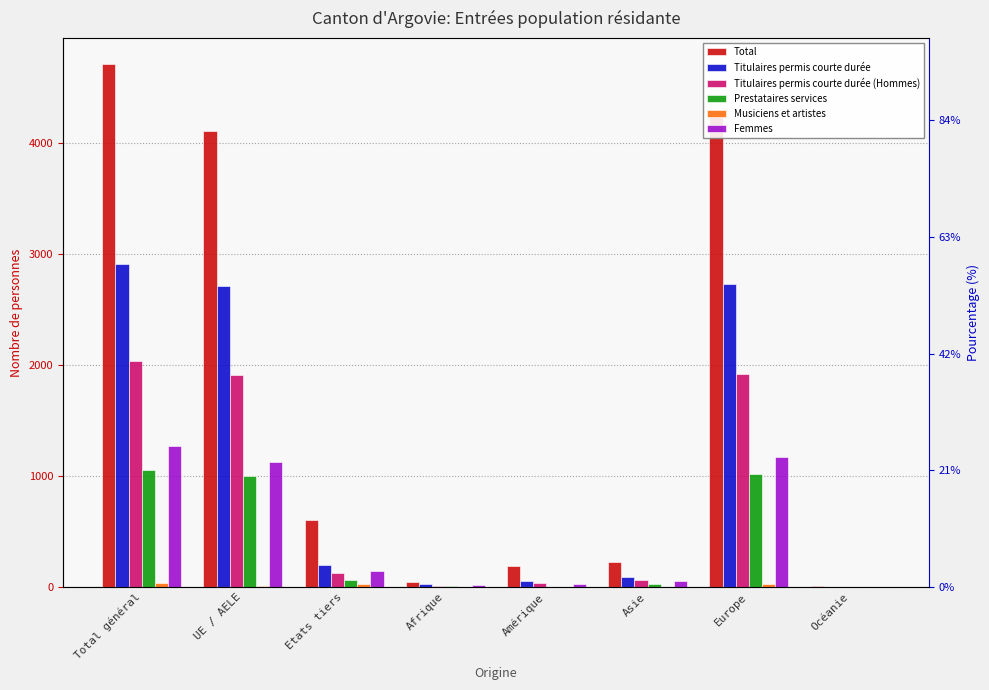

What is the sum of all Femmes values?

3813